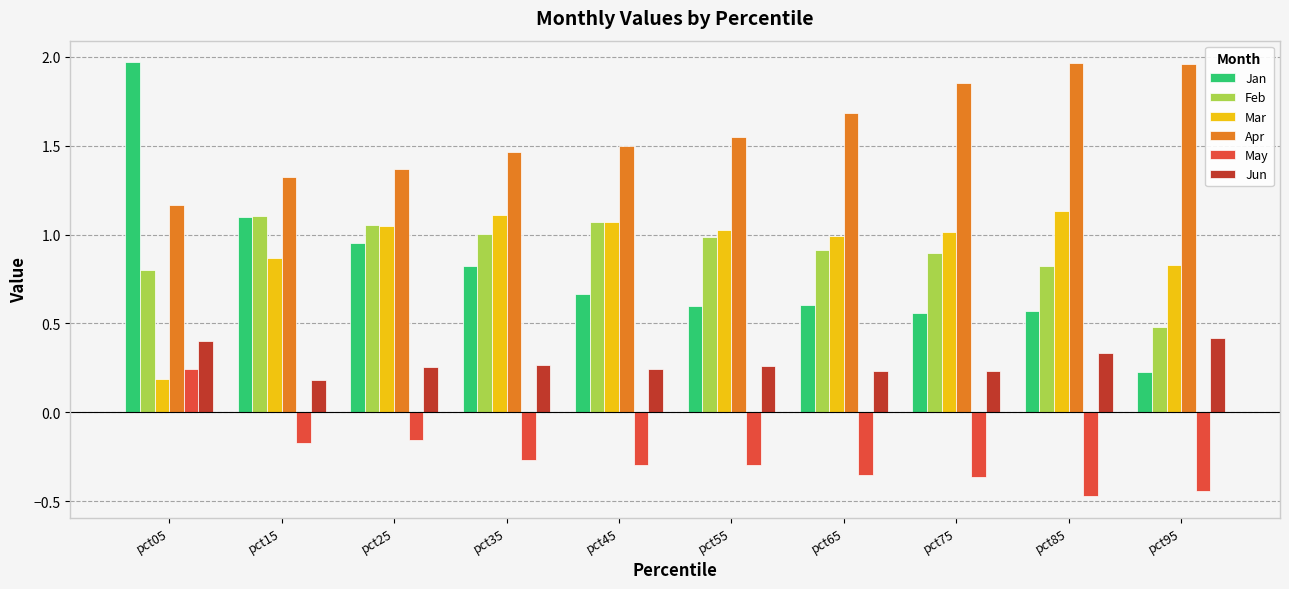

The value of Apr at pct45 is 1.5. True or false?

True